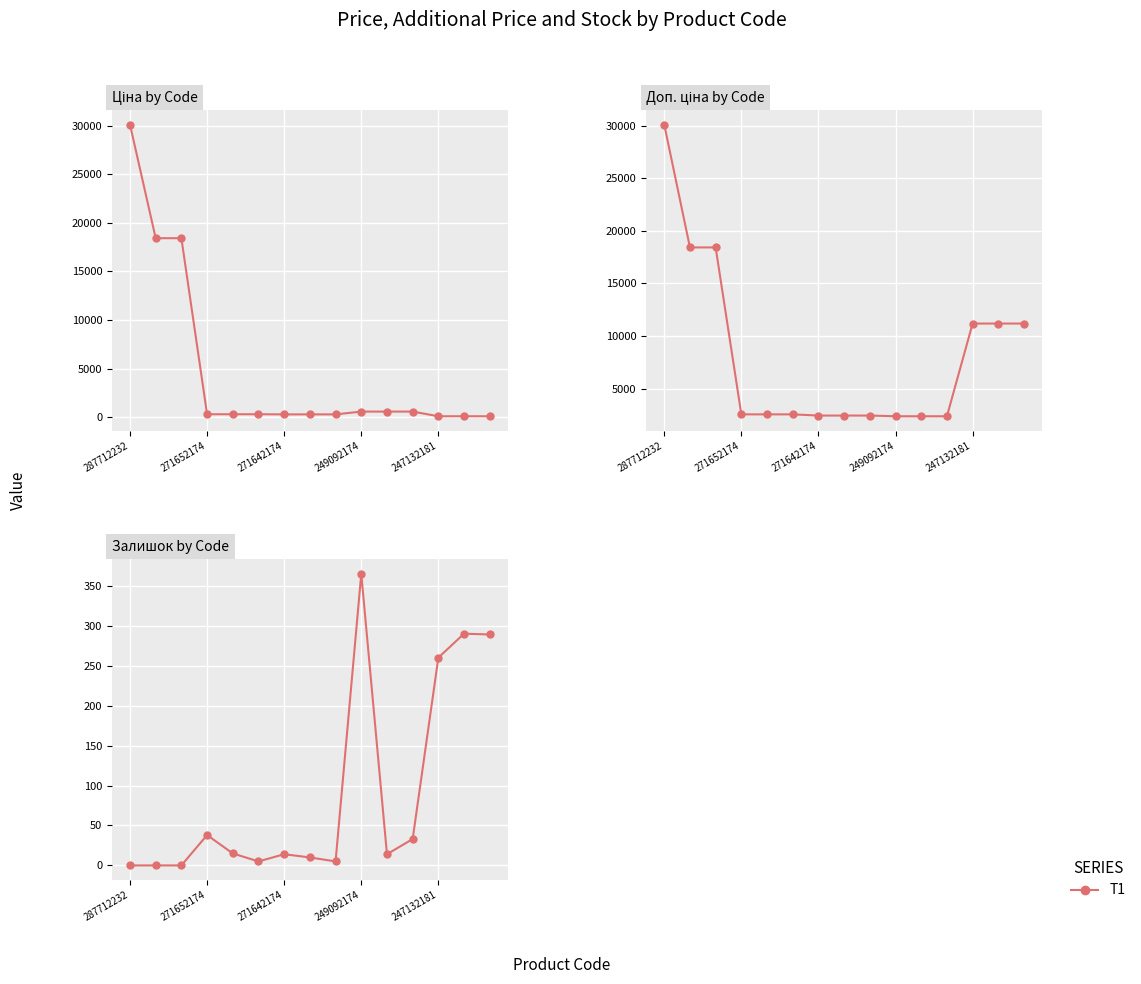

Where is the first local minimum?

5